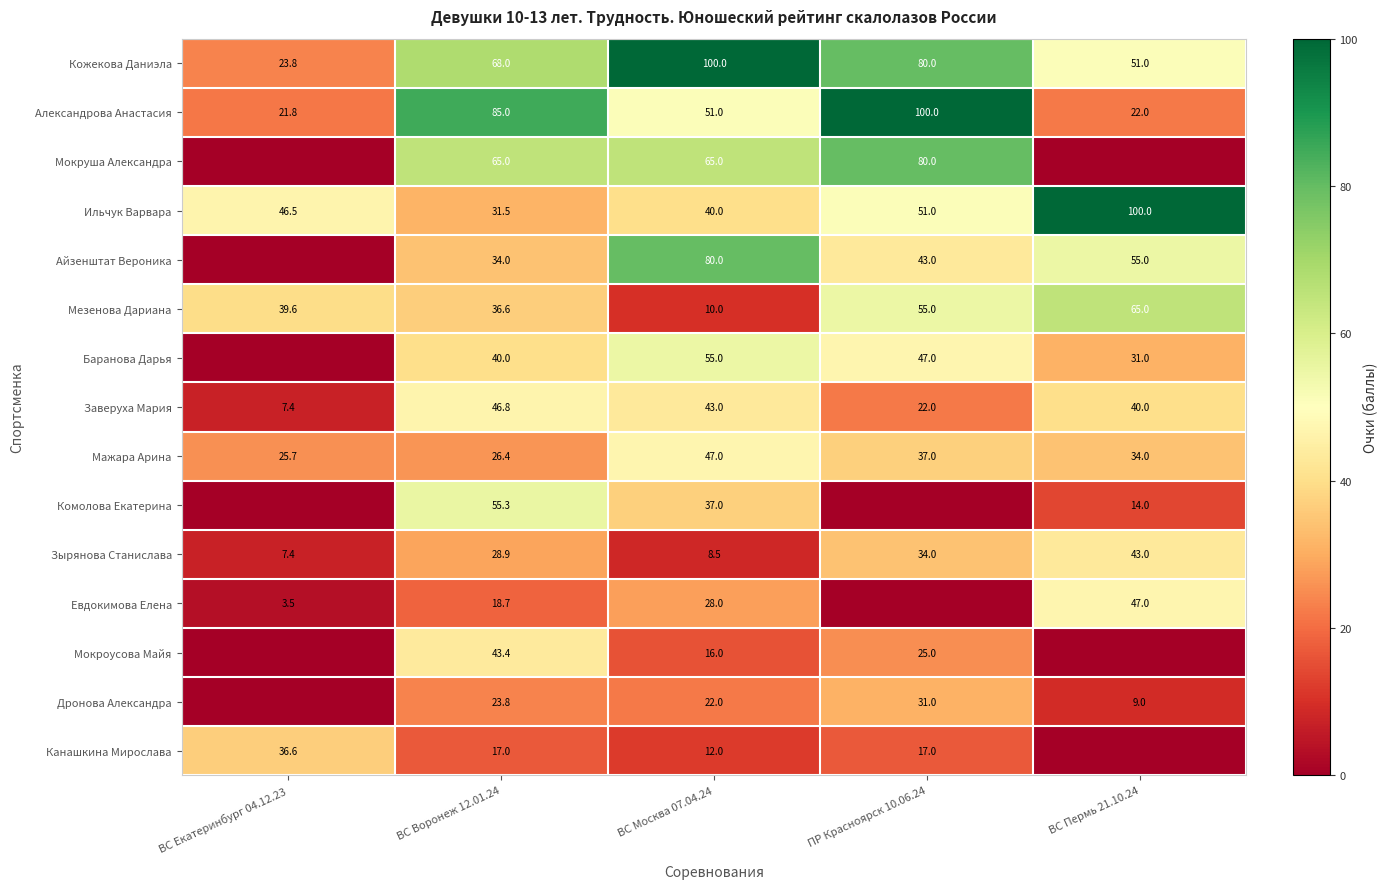

Is the value of Дронова Александра at ВС Воронеж 12.01.24 greater than the value of Кожекова Даниэла at ВС Воронеж 12.01.24?

No